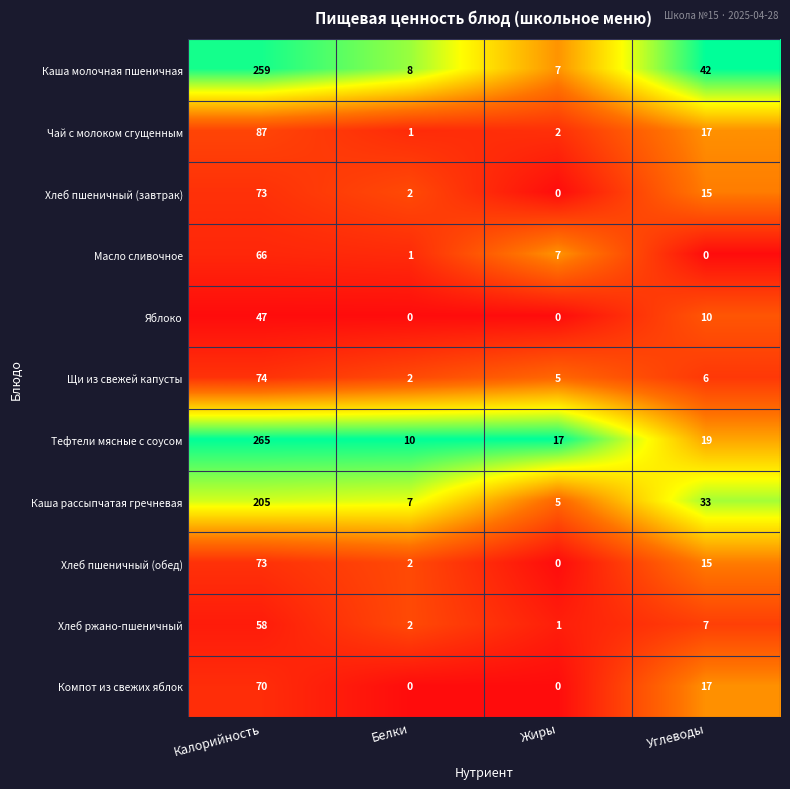

What is the sum of the Каша молочная пшеничная values at Жиры and Белки?

15